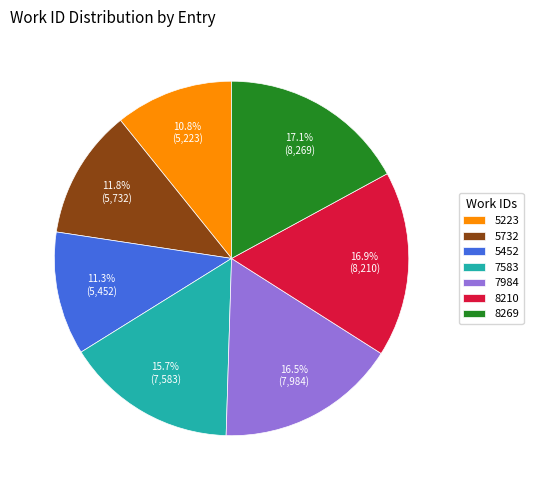

Is there a majority slice in this chart?

No